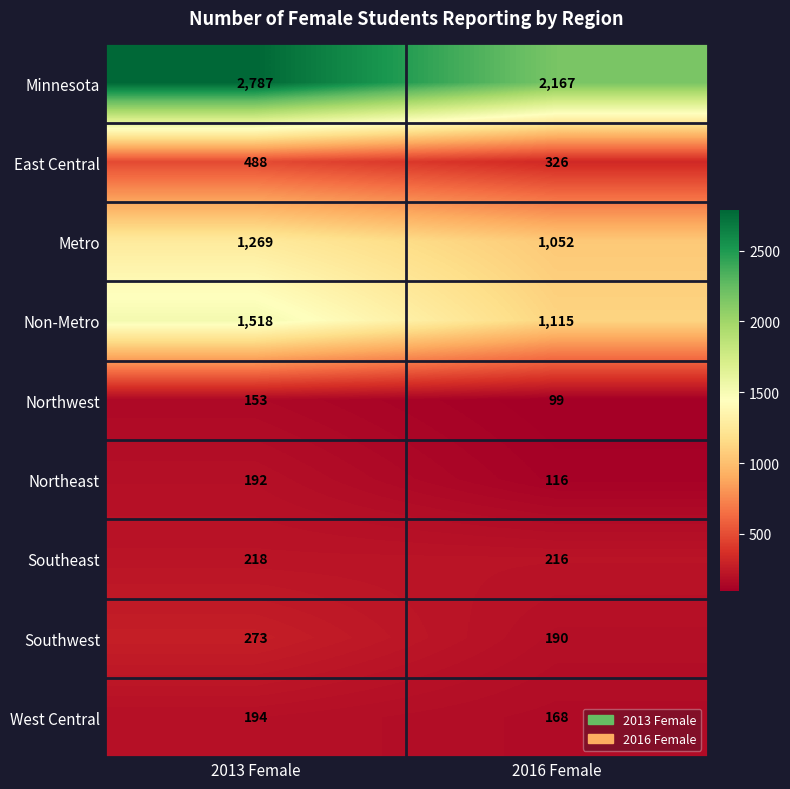

True or false: East Central has a value of 326 at 2016 Female.

True